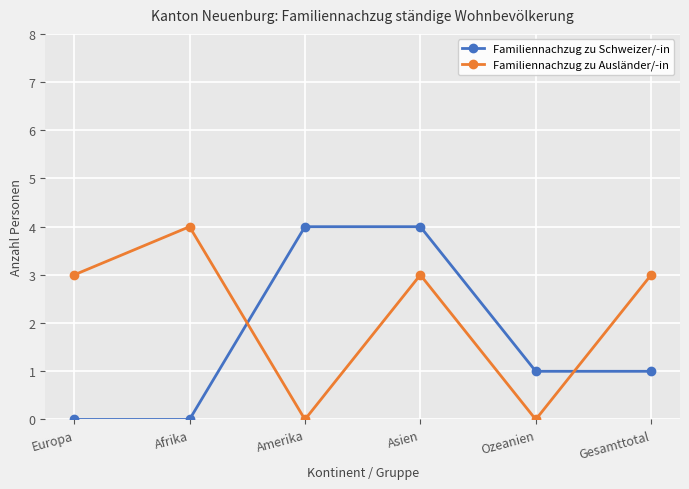

What is the greatest value displayed?

4